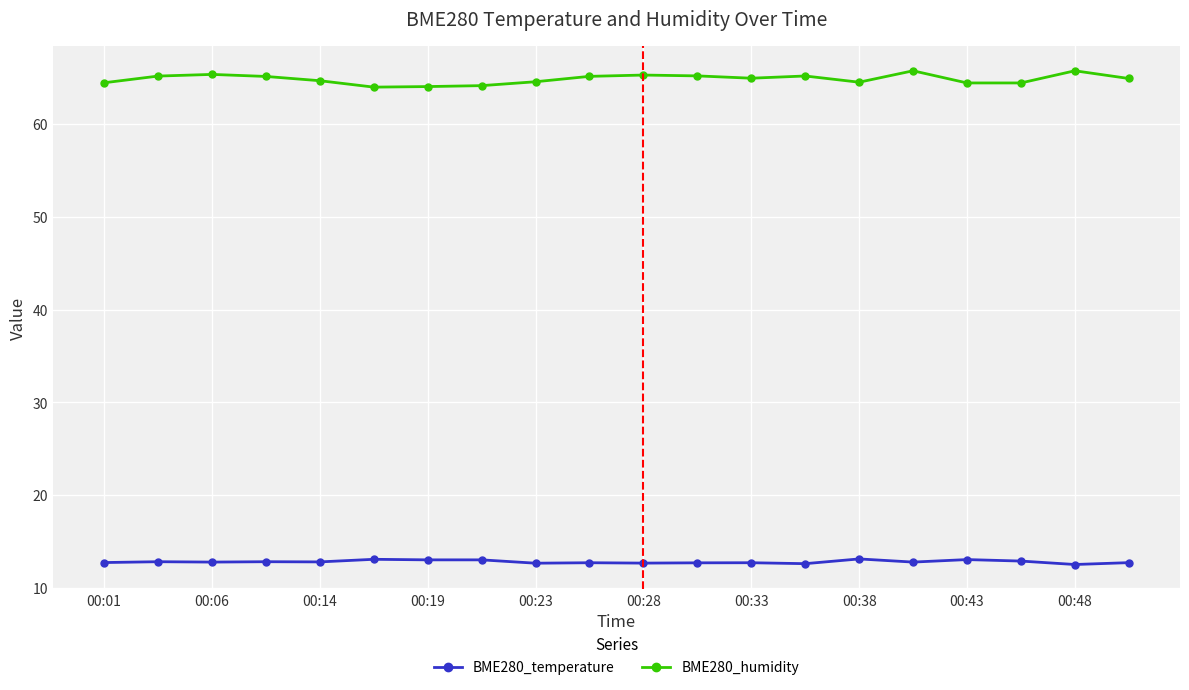

What is the difference between the maximum and minimum values in the BME280_humidity series?

1.8